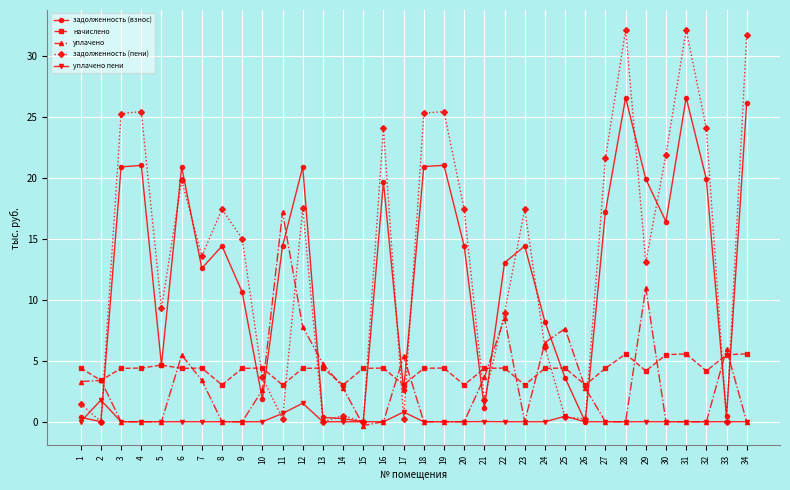

What is the maximum value for задолженность (пени)?

32.2